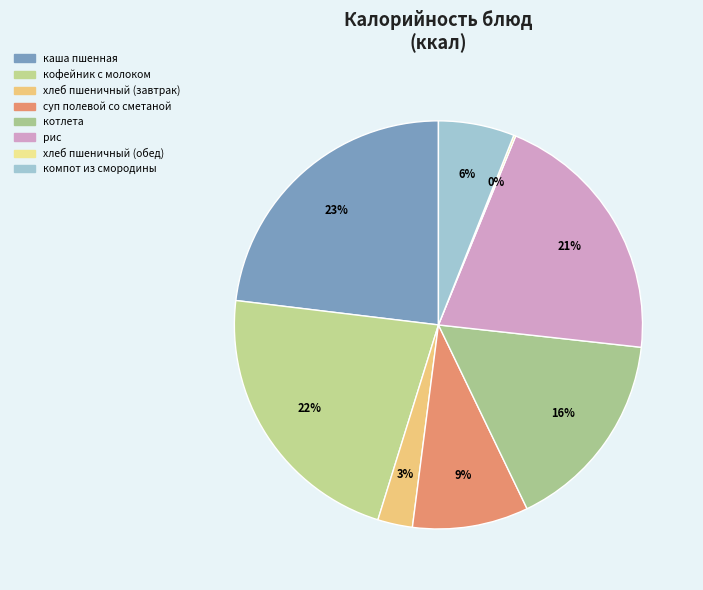

What is the largest slice in the pie chart?

каша пшенная